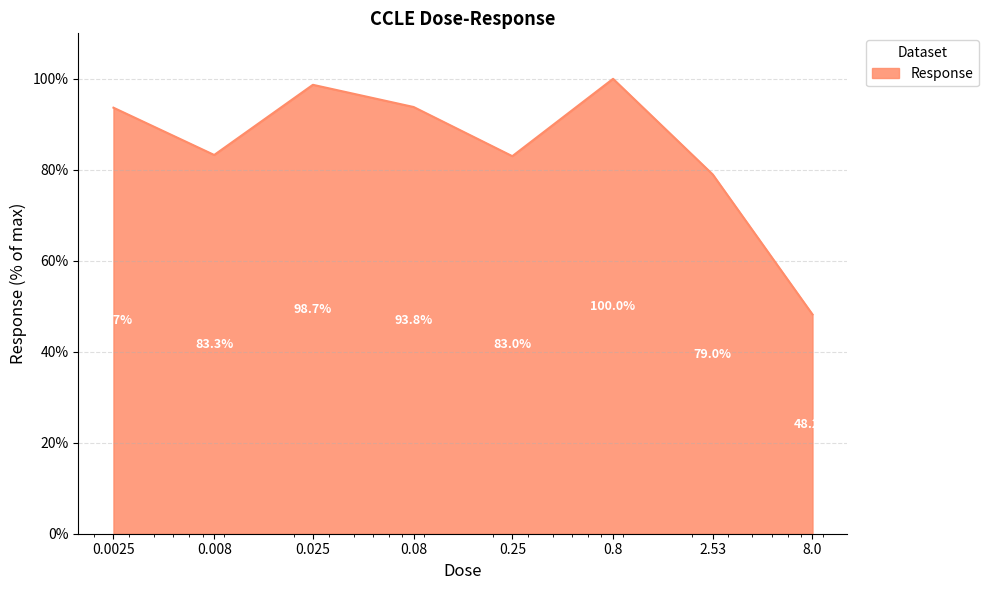

True or false: there are more than 1 points higher than both neighbors.

True